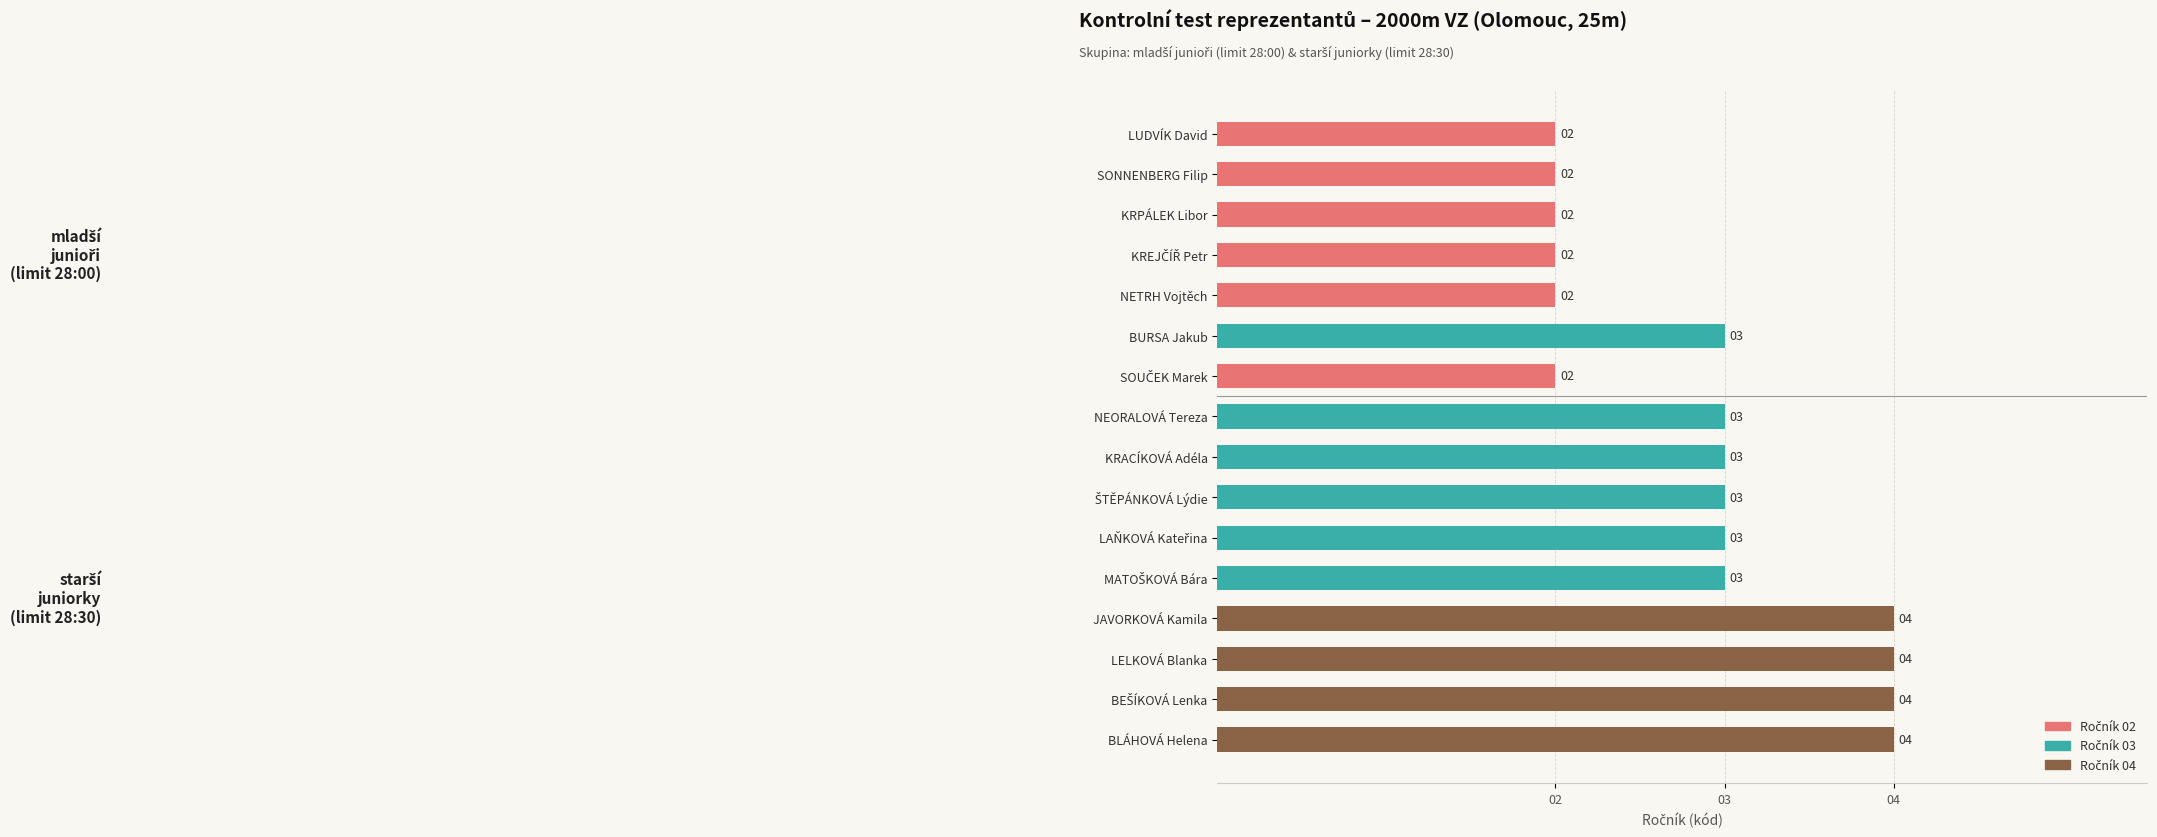

What is the sum of all values?

46